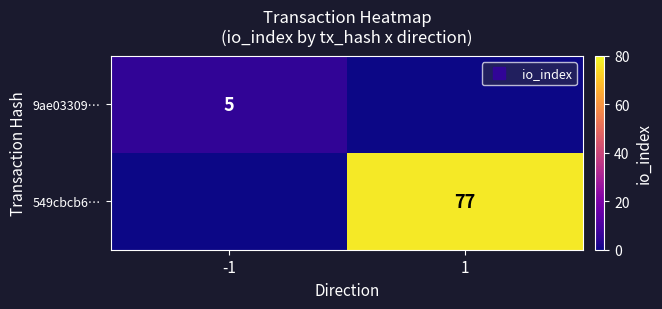

What is the highest value of the 9ae03309… series?

5